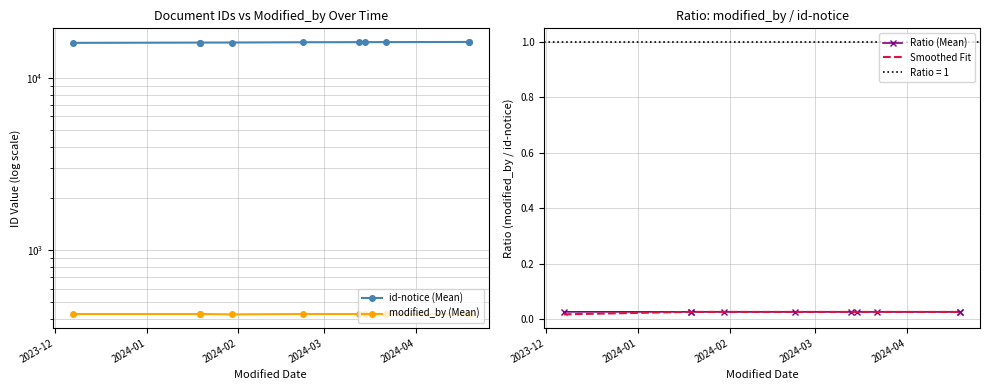

What is the value of the id-notice (Mean) point at the 6th from the left?

16124.0